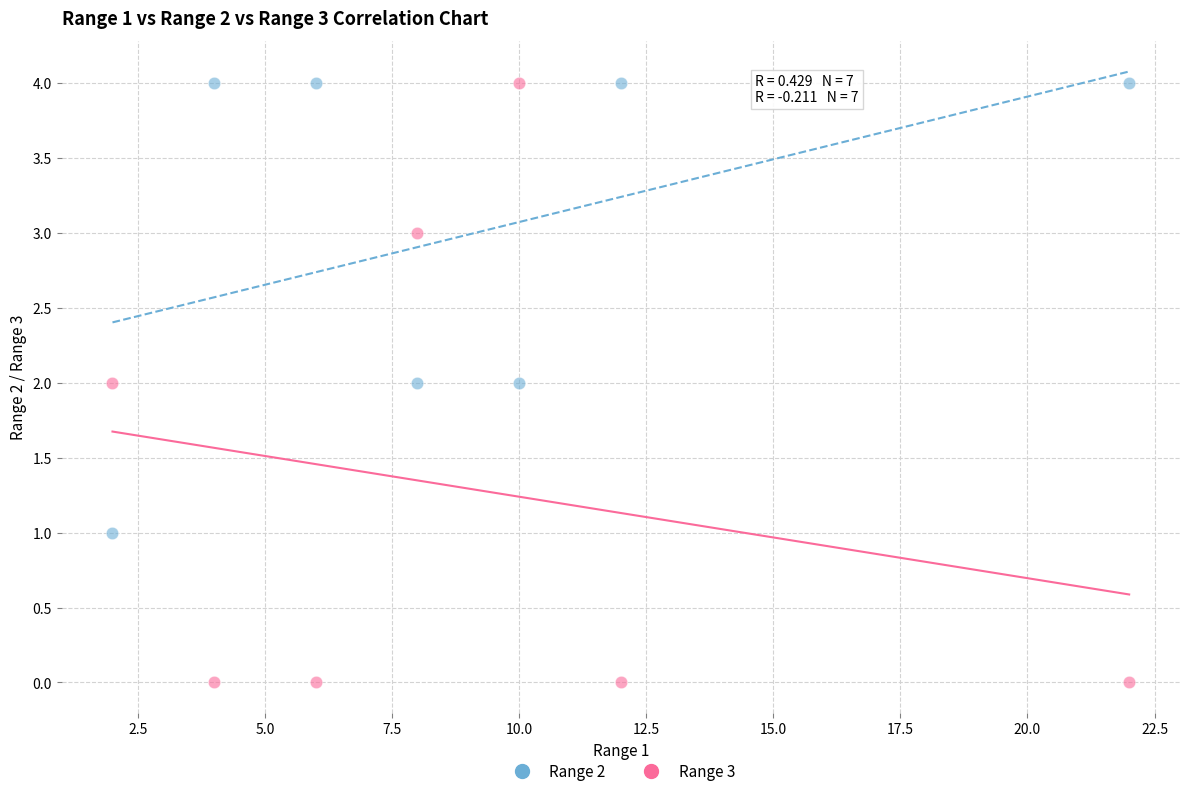

What are all the series names shown in the legend?

Range 2, Range 3